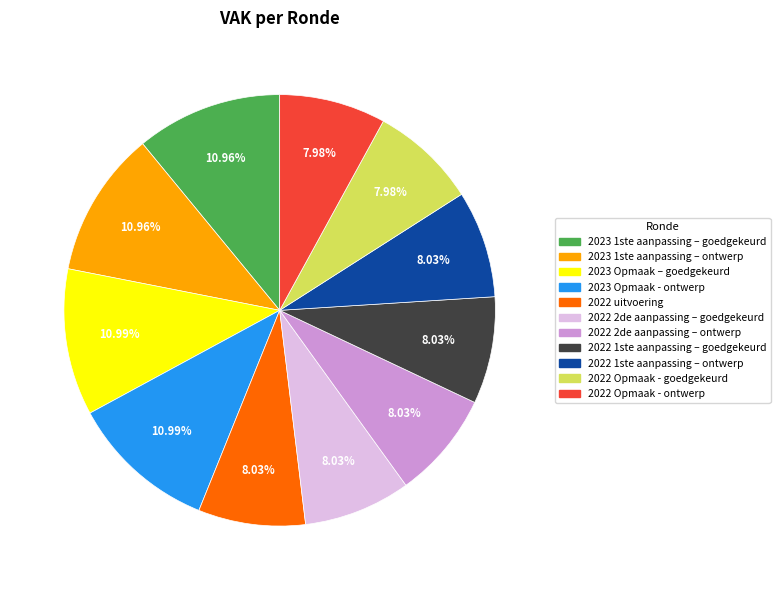

Combined, do 2023 1ste aanpassing – goedgekeurd and 2022 uitvoering account for over 50%?

No